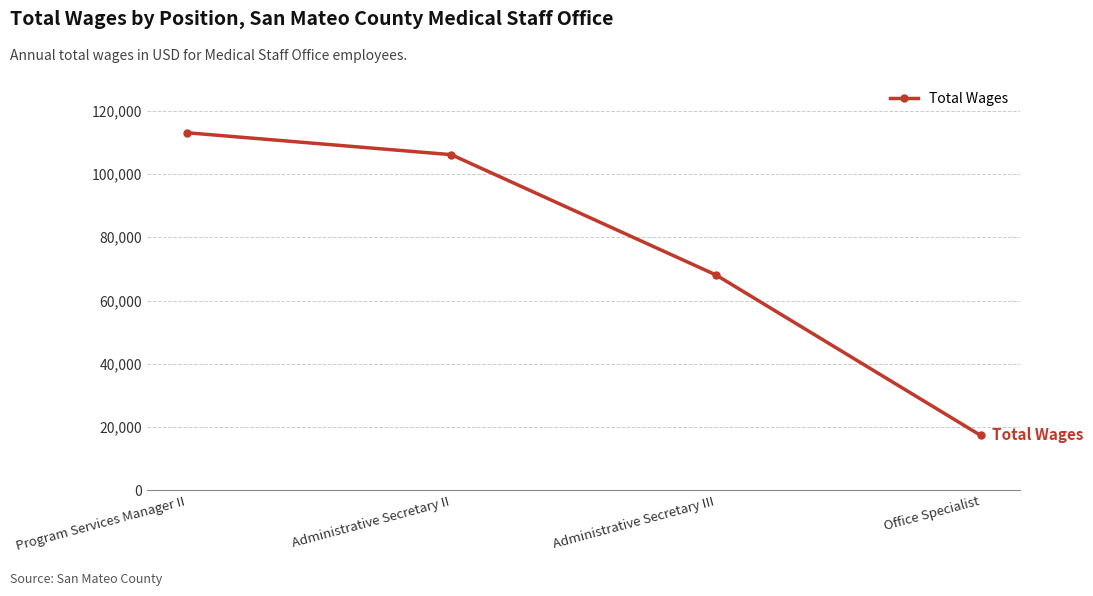

Between Administrative Secretary II and Administrative Secretary III, which is larger?

Administrative Secretary II